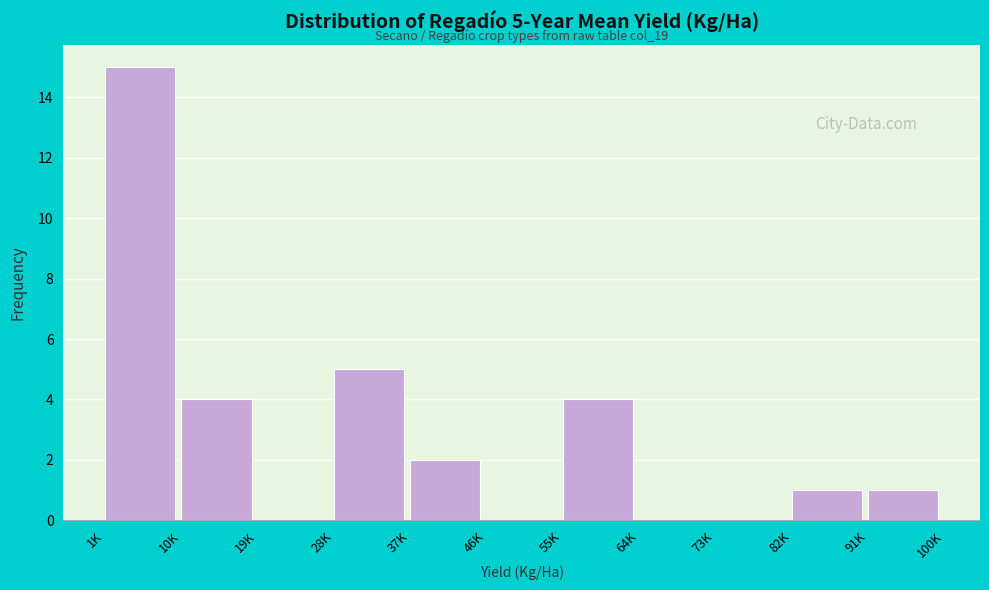

Reading left to right, list all the values displayed in this chart.

1K=15	10K=4	19K=0	28K=5	37K=2	46K=0	55K=4	64K=0	73K=0	82K=1	91K=1